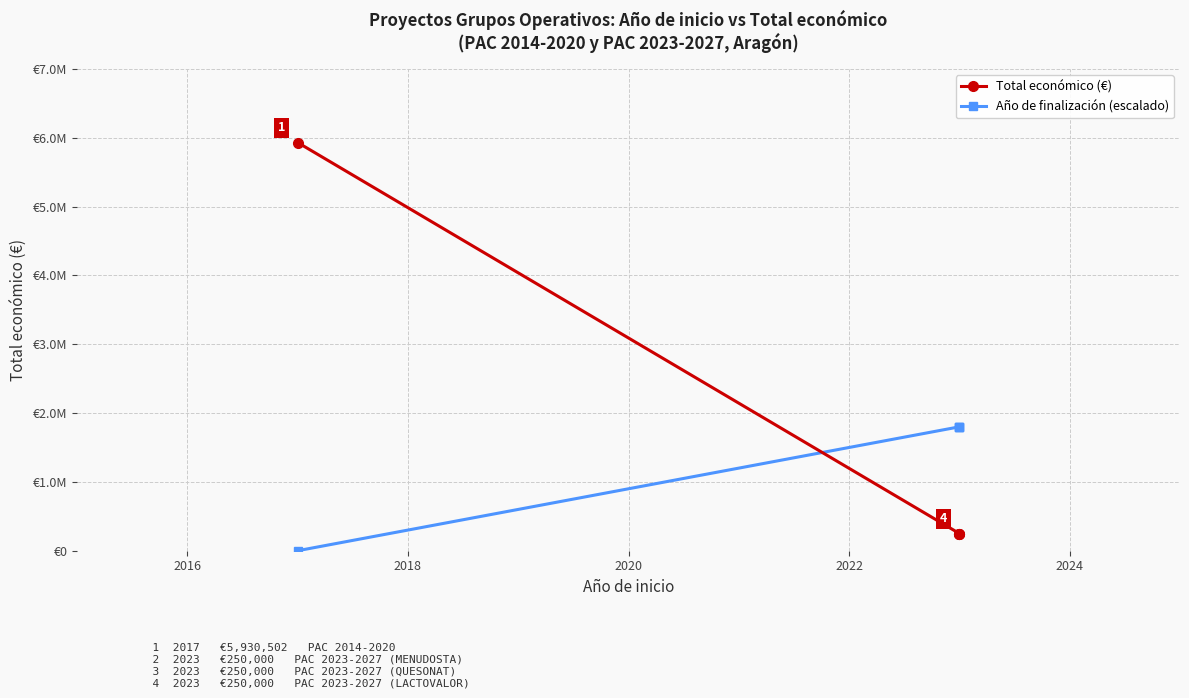

Reading right to left, transcribe all the data shown in this chart.

Total económico (€): 250000	250000	250000	5930502
Año de finalización (escalado): 1800000	1800000	1800000	0